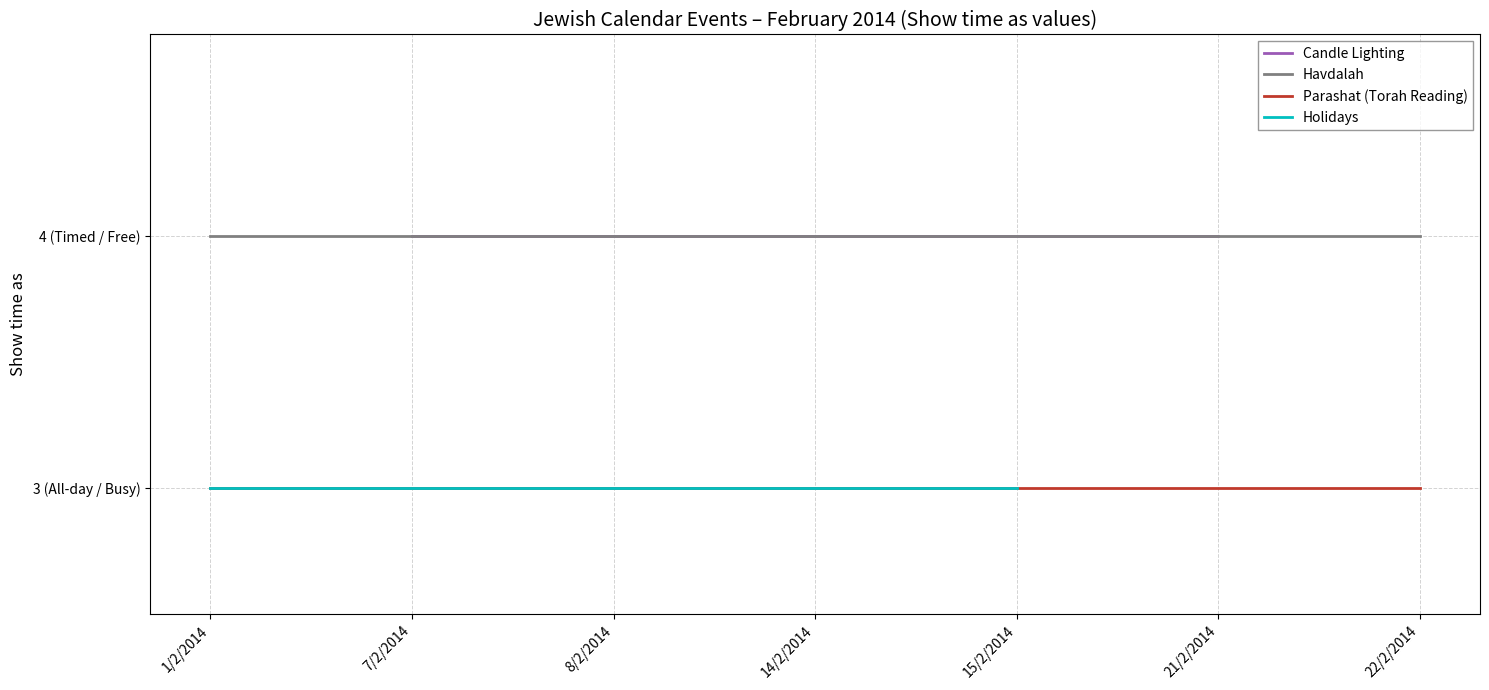

Which category has the highest value in the All day events (Show time as 3) series?

1/2/2014